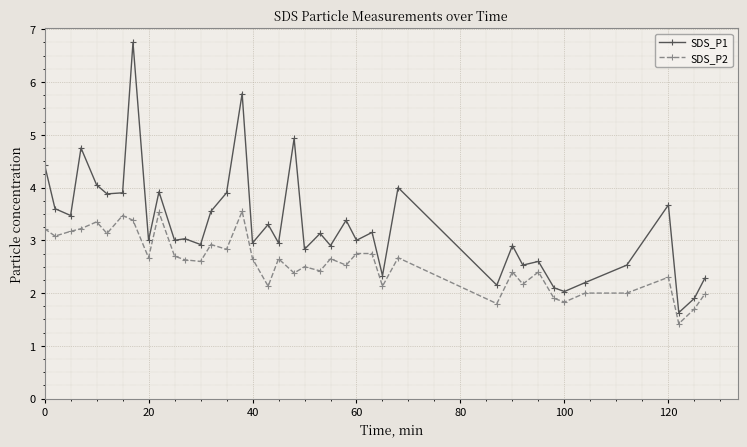

True or false: SDS_P2 and SDS_P1 intersect in this chart.

False